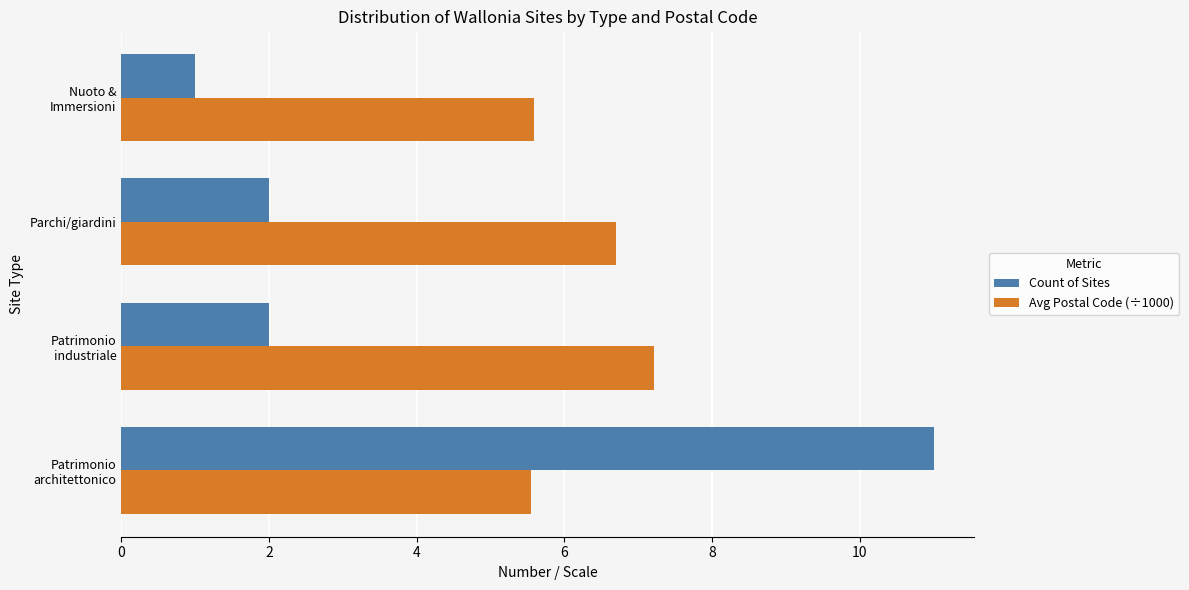

Which series has the largest total across all categories?

Avg Postal Code (÷1000)